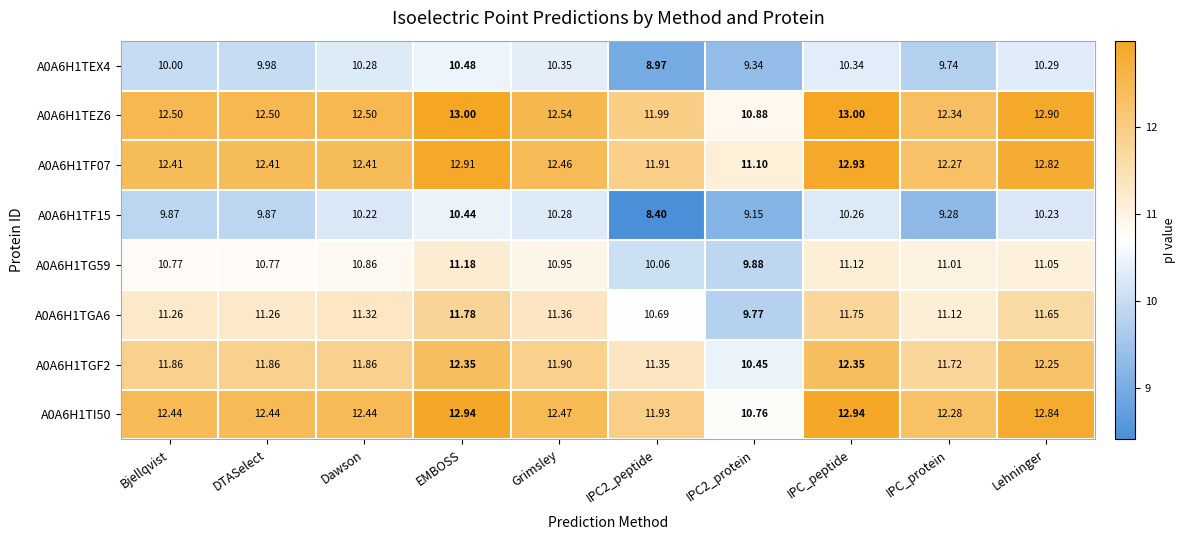

At which label does A0A6H1TEX4 reach its peak?

EMBOSS